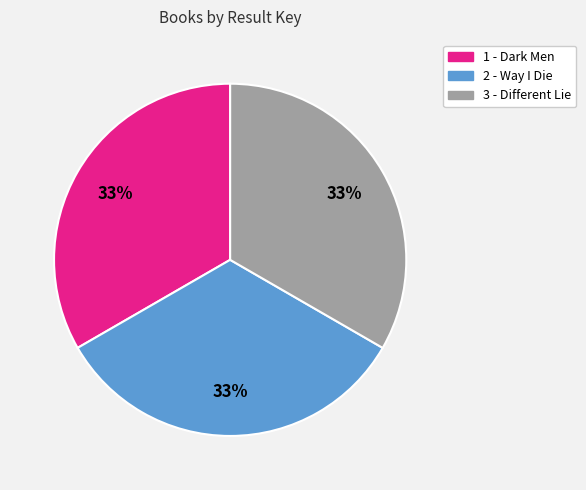

To the nearest percent, what portion does 2 - Way I Die represent?

33%